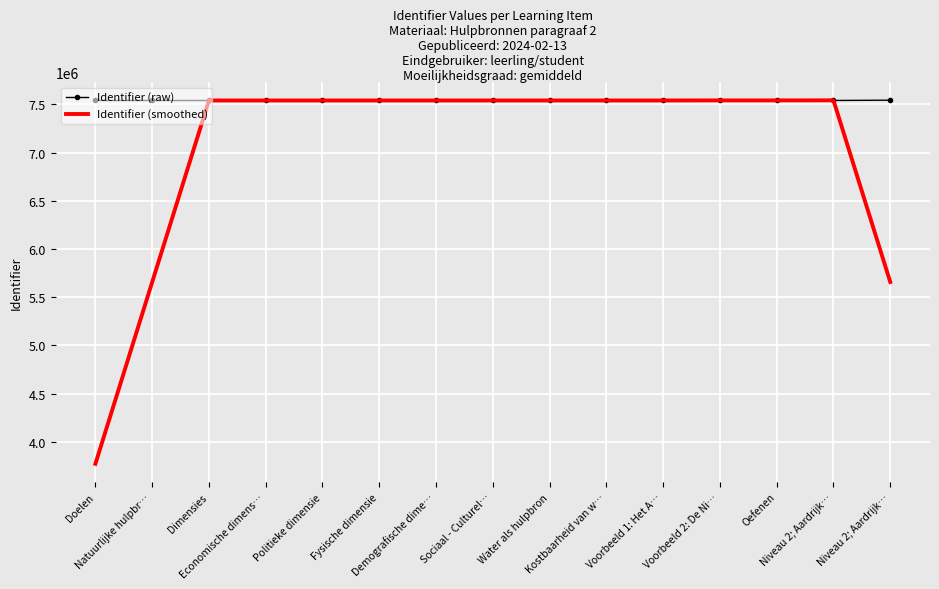

What is the minimum value for Identifier (raw)?

7540994.0